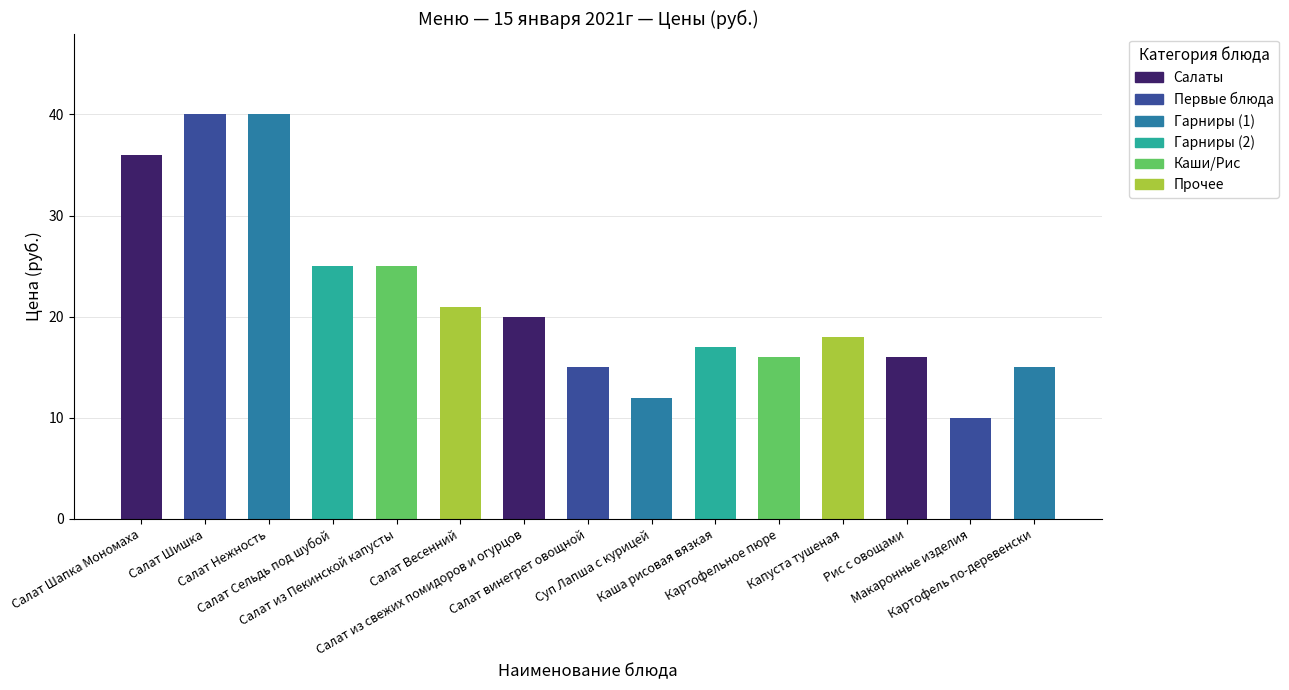

List the labels in order of value, largest first.

Салат Шишка, Салат Нежность, Салат Шапка Мономаха, Салат Сельдь под шубой, Салат из Пекинской капусты, Салат Весенний, Салат из свежих помидоров и огурцов, Капуста тушеная, Каша рисовая вязкая, Картофельное пюре, Рис с овощами, Салат винегрет овощной, Картофель по-деревенски, Суп Лапша с курицей, Макаронные изделия